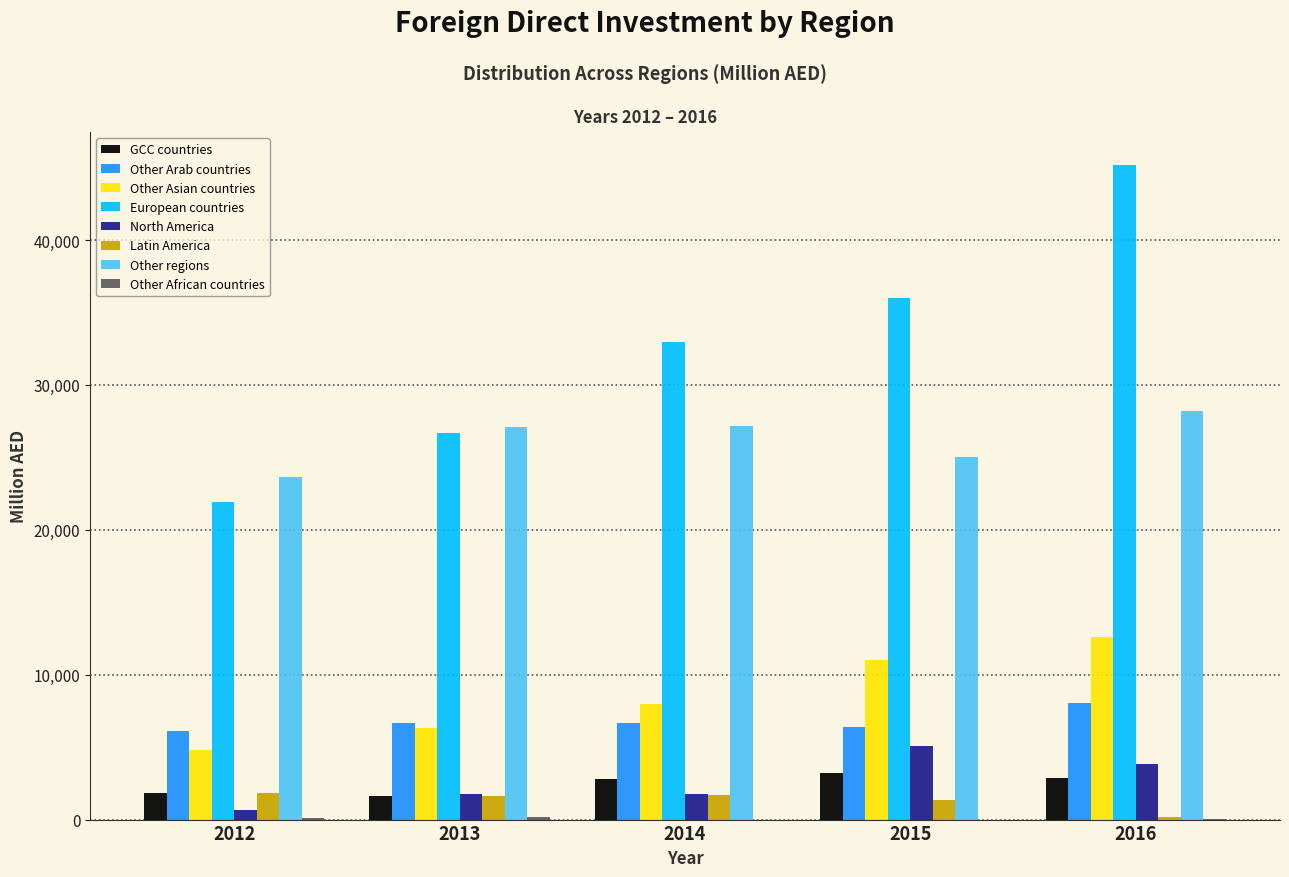

What is the sum of all Other regions values?

131122.3